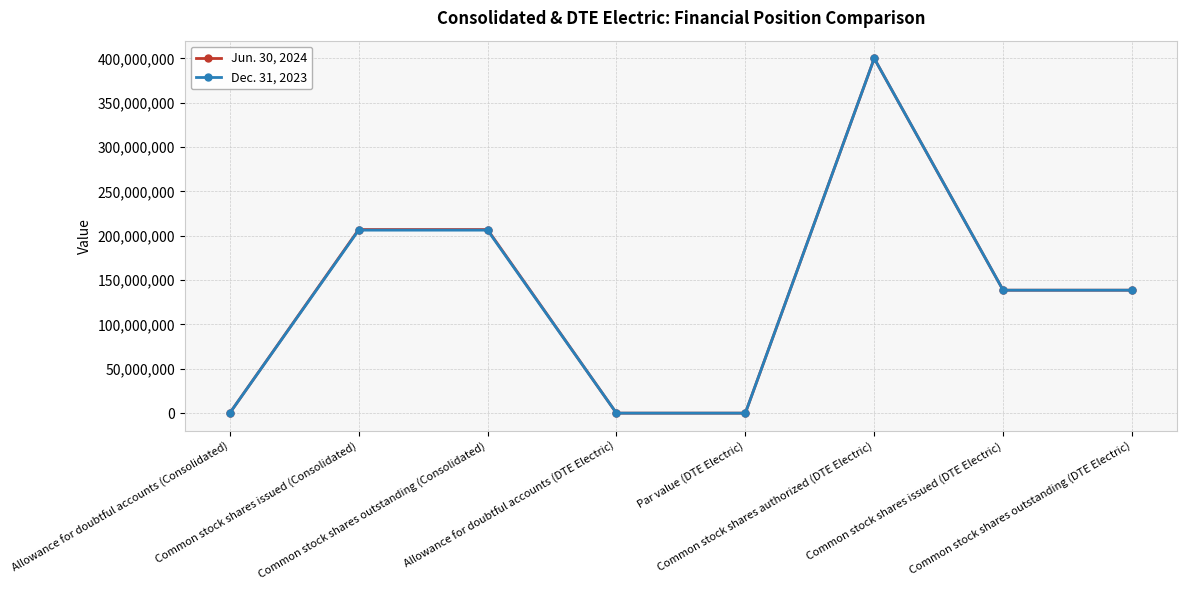

How many series are shown in this chart?

2